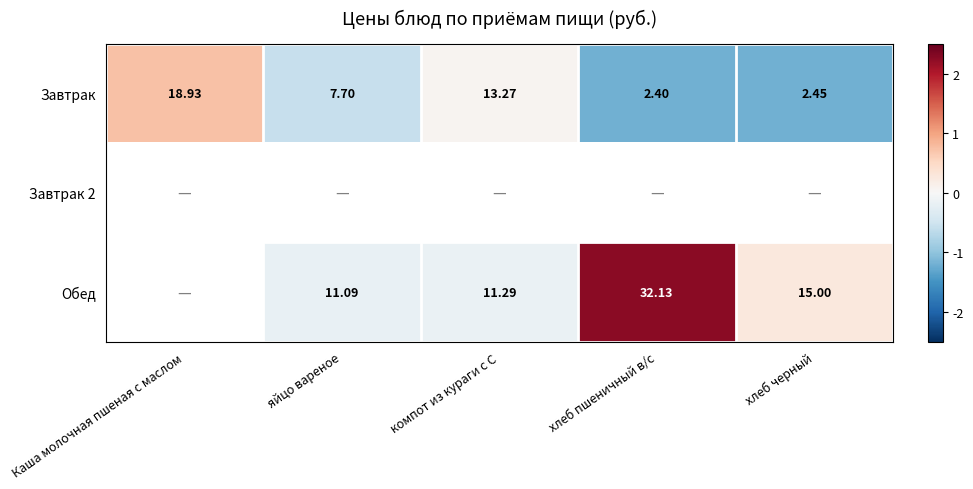

At which label does Завтрак first exceed 7?

Каша молочная пшеная с маслом